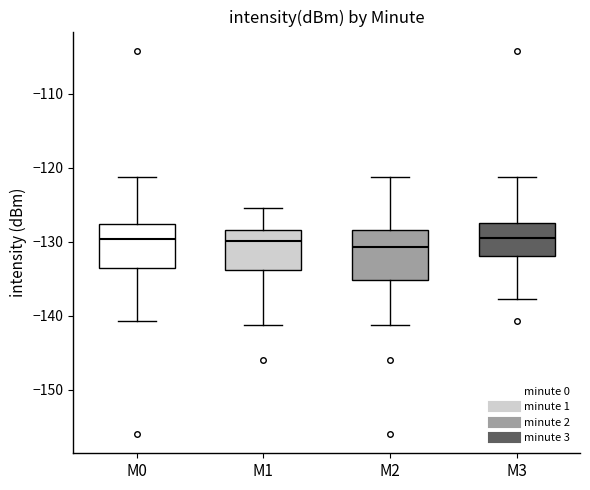

Reading left to right, read every box against the y-axis: the position of its median line, the range the box covers, and the ends of its whiskers. The values are not printed on the chart, so give them approximately, as read against the axis.

M0: median -130, box -134 to -128, whiskers -141 to -121
M1: median -130, box -134 to -128, whiskers -141 to -125
M2: median -131, box -135 to -128, whiskers -141 to -121
M3: median -129, box -132 to -127, whiskers -138 to -121